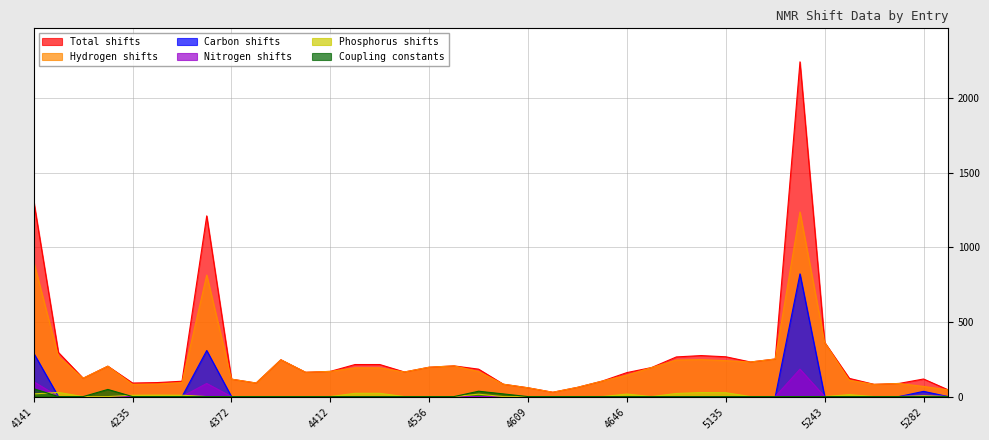

Which label corresponds to the smallest value in the chart?

4172